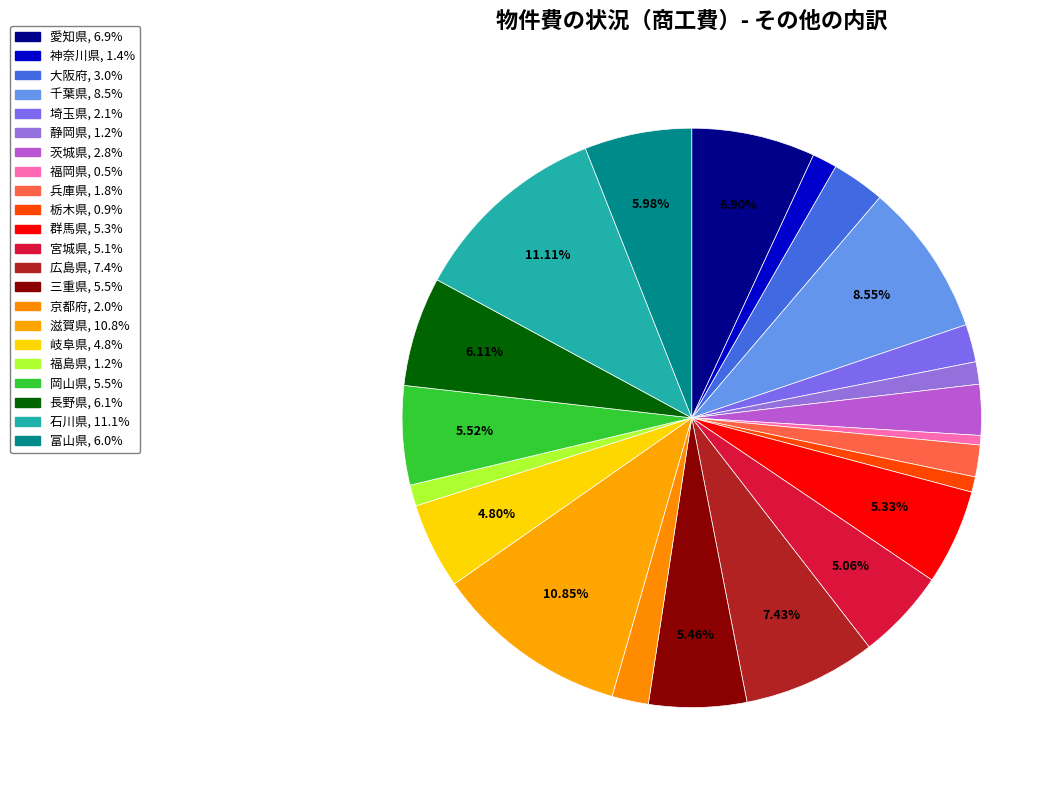

Count the number of slices in the pie.

22